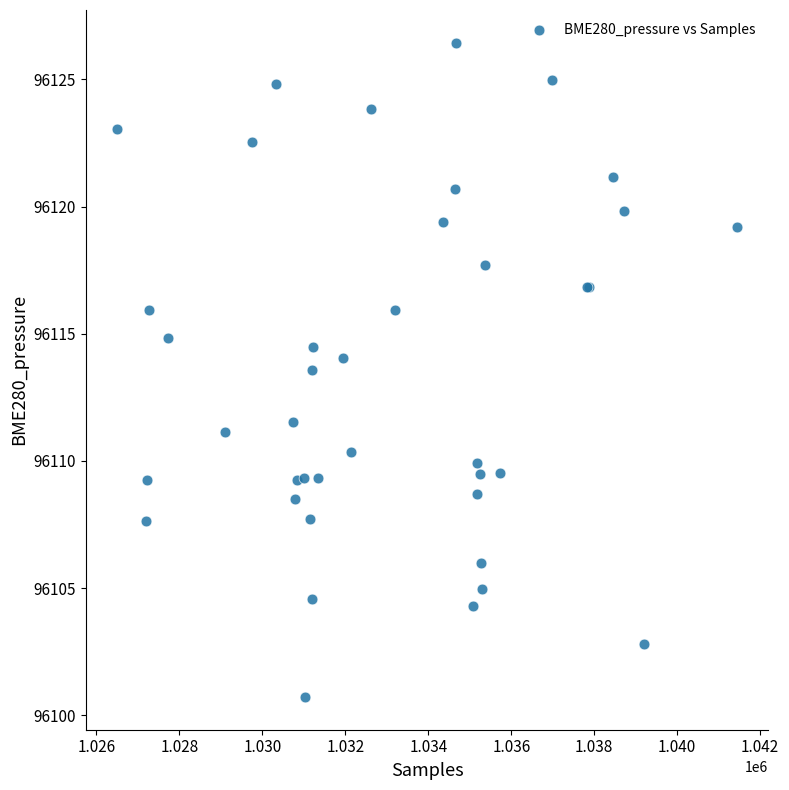

What Y value in the scatter plot is closest to 96113?

96113.6